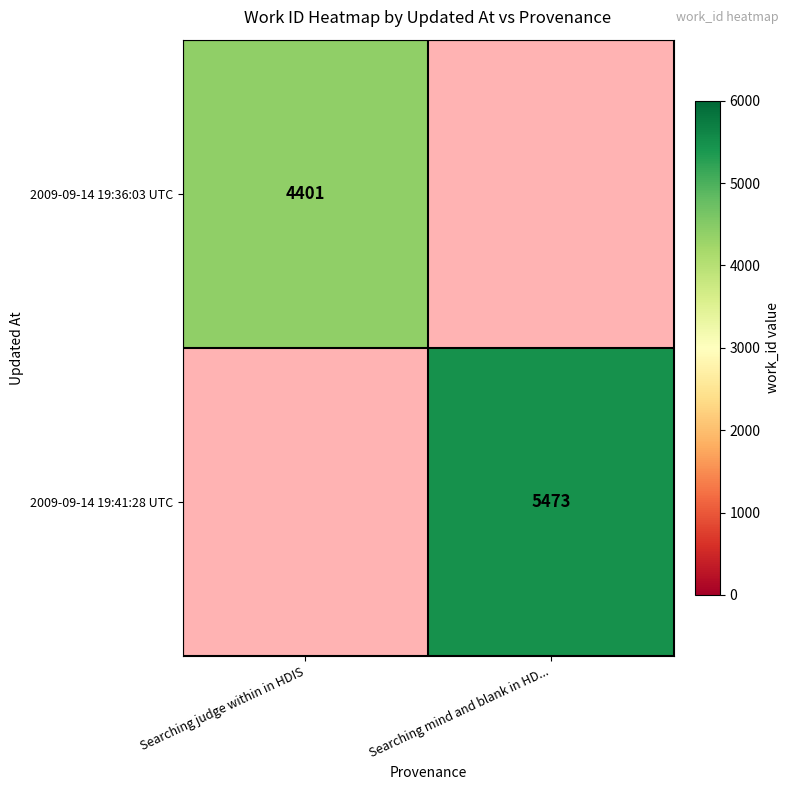

Is it true that 2009-09-14 19:36:03 UTC equals 2752 at Searching judge within in HDIS?

False